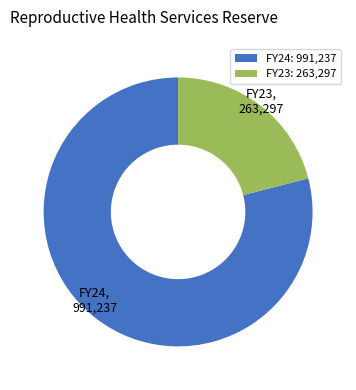

Which has a higher value, FY23 or FY24?

FY24